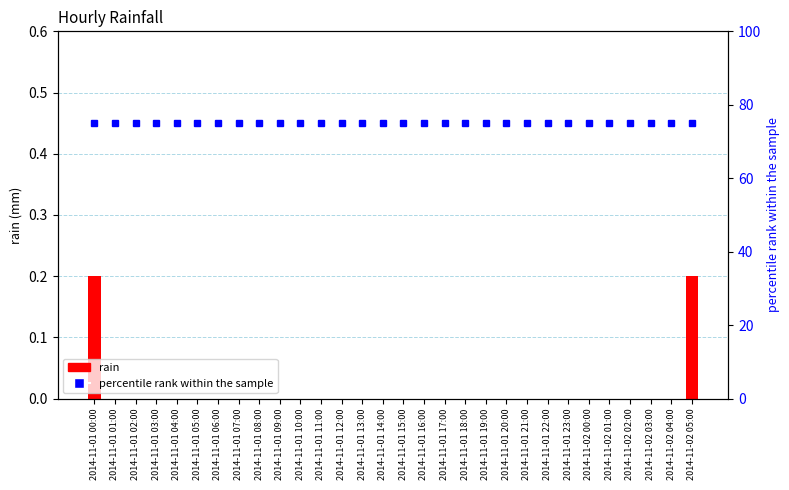

Which series has the widest spread of values?

rain